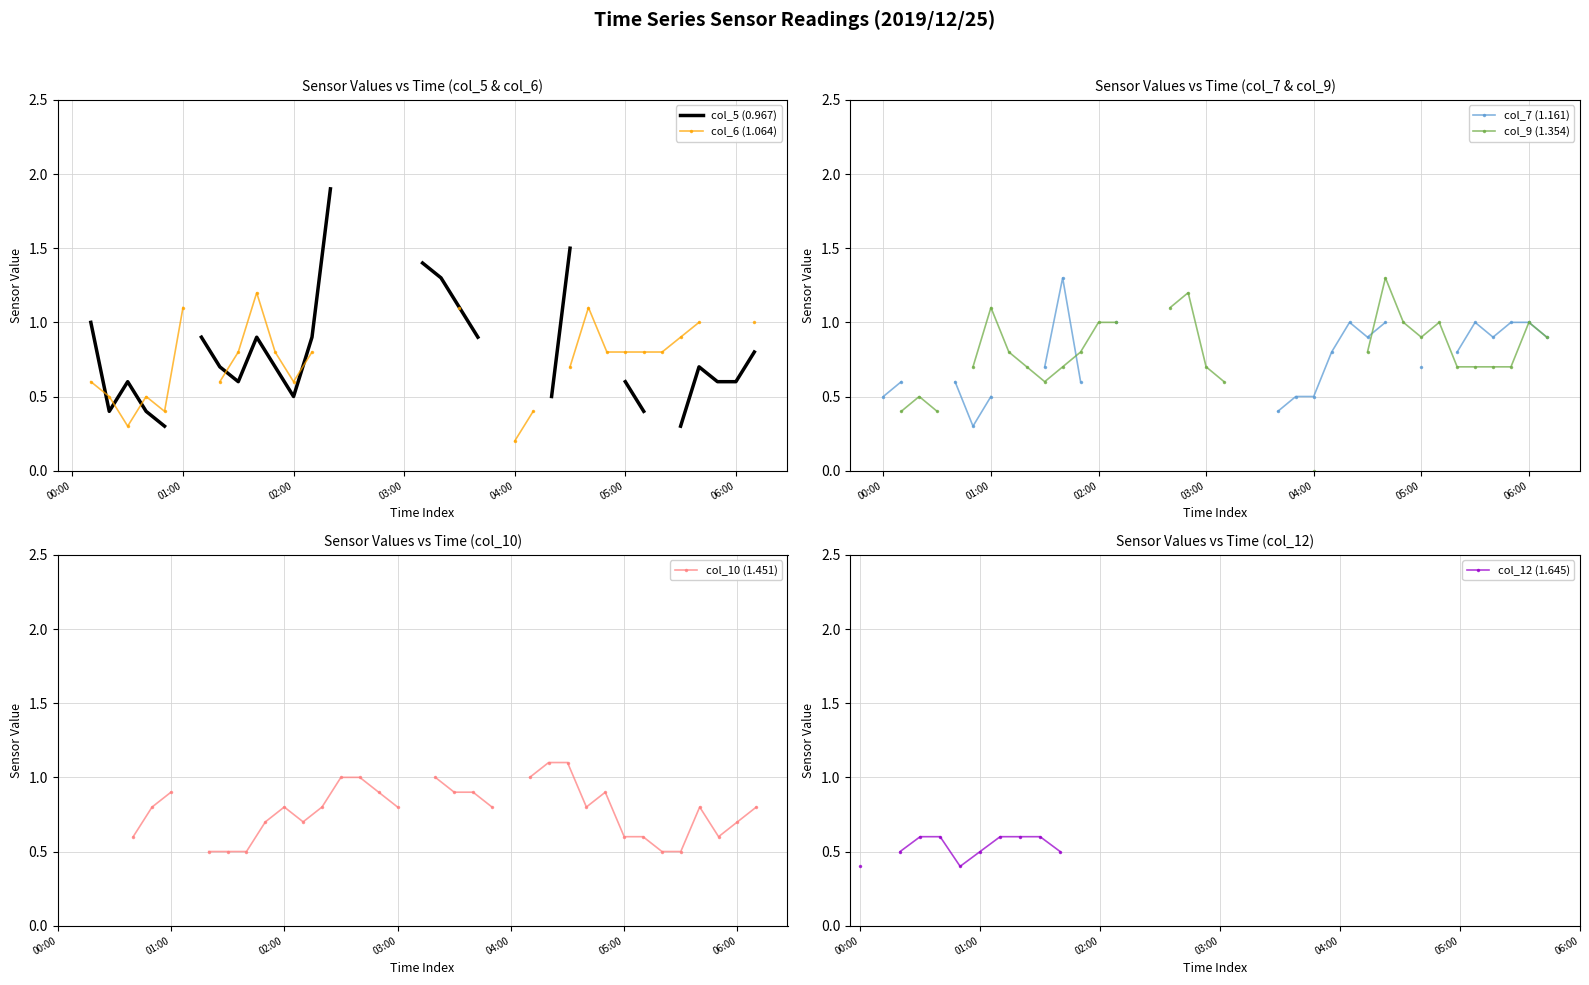

Is the value of col_6 (1.064) at 36 greater than the value of col_9 (1.354) at 02:00?

No